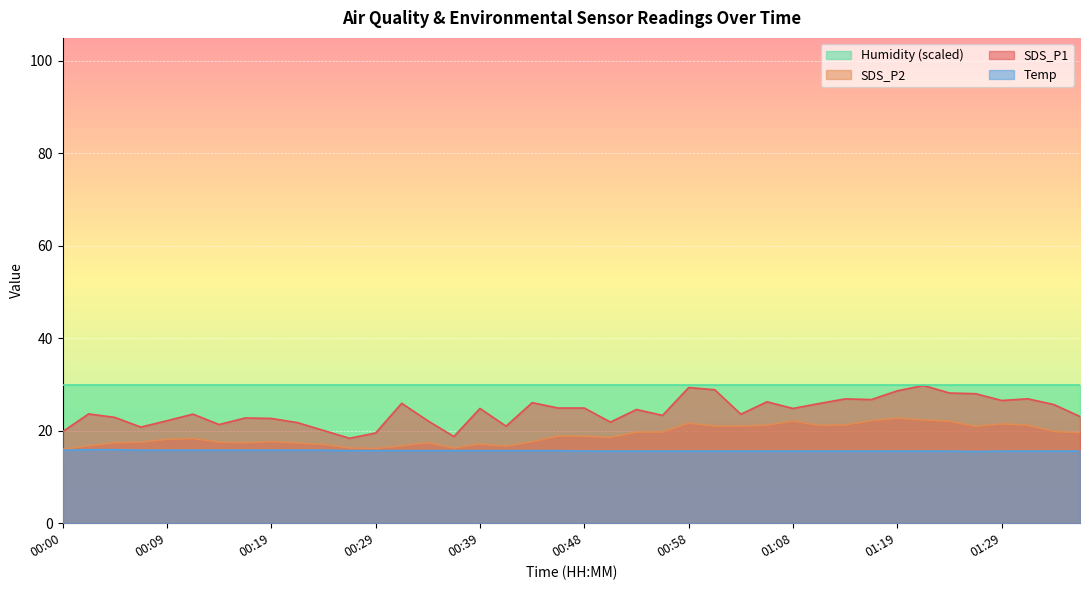

List the labels in order of SDS_P1 value, largest first.

01:21, 00:58, 01:01, 01:19, 01:24, 01:26, 01:31, 01:13, 01:16, 01:29, 01:05, 00:43, 00:31, 01:11, 01:34, 00:46, 00:48, 00:39, 01:08, 00:53, 00:02, 00:12, 01:03, 00:56, 01:37, 00:05, 00:17, 00:19, 00:09, 00:34, 00:51, 00:22, 00:14, 00:41, 00:07, 00:24, 00:00, 00:29, 00:36, 00:26